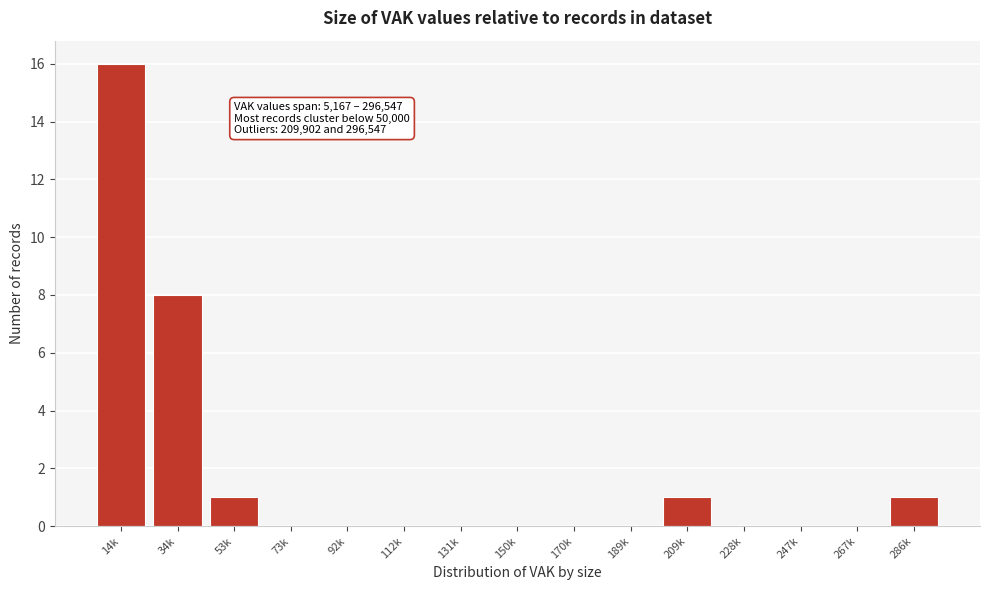

Reading left to right, list all the values displayed in this chart.

14k=16	34k=8	53k=1	73k=0	92k=0	112k=0	131k=0	150k=0	170k=0	189k=0	209k=1	228k=0	247k=0	267k=0	286k=1